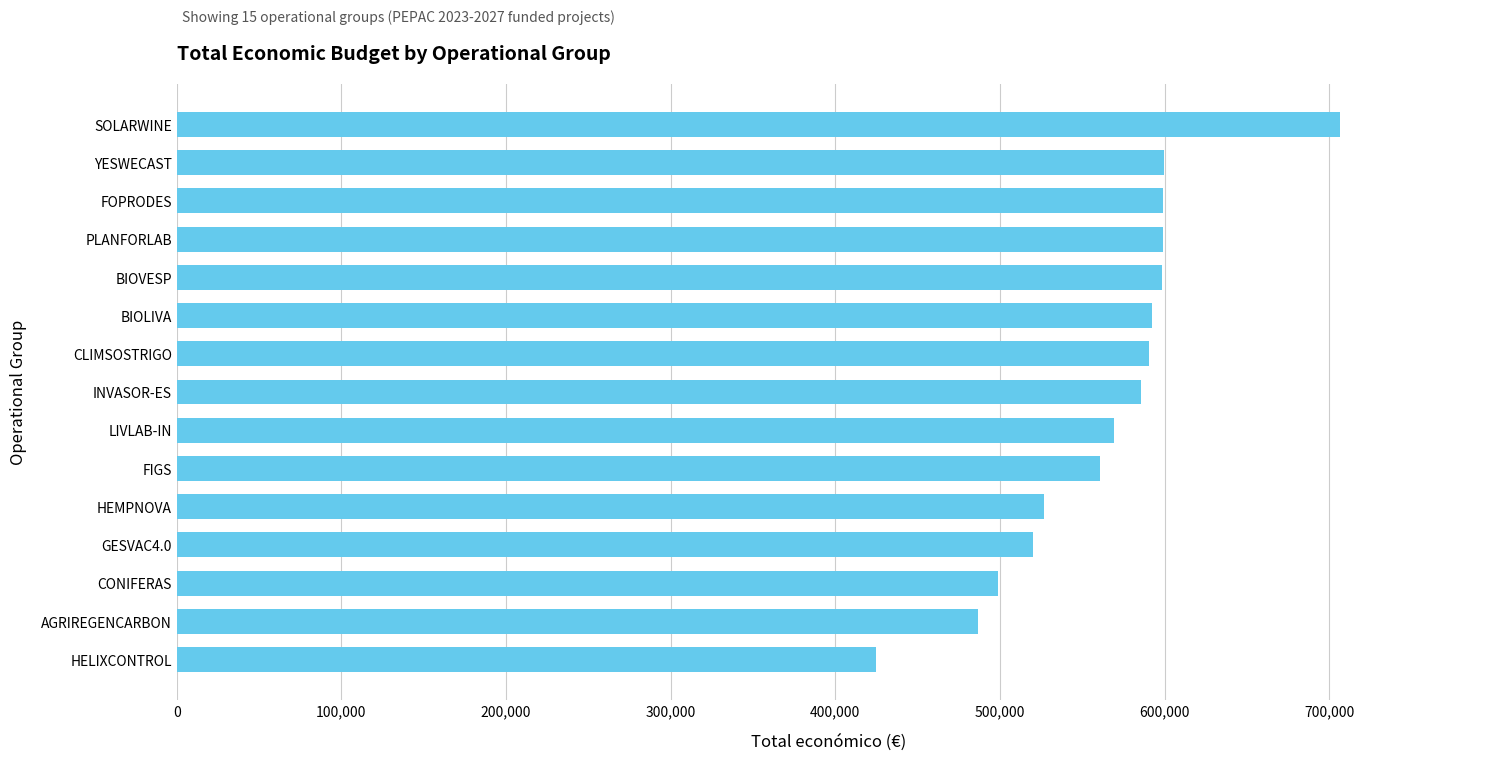

What is the smallest value displayed?

424720